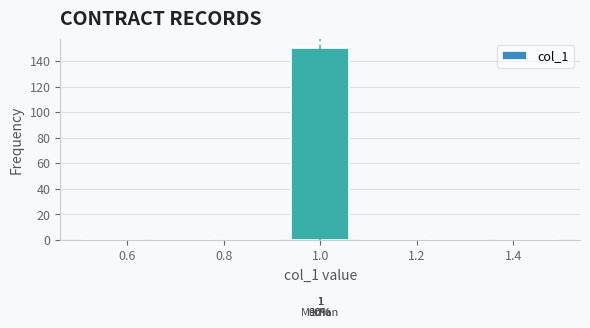

Which range on the x-axis has the tallest bar?

0.92 to 1.08